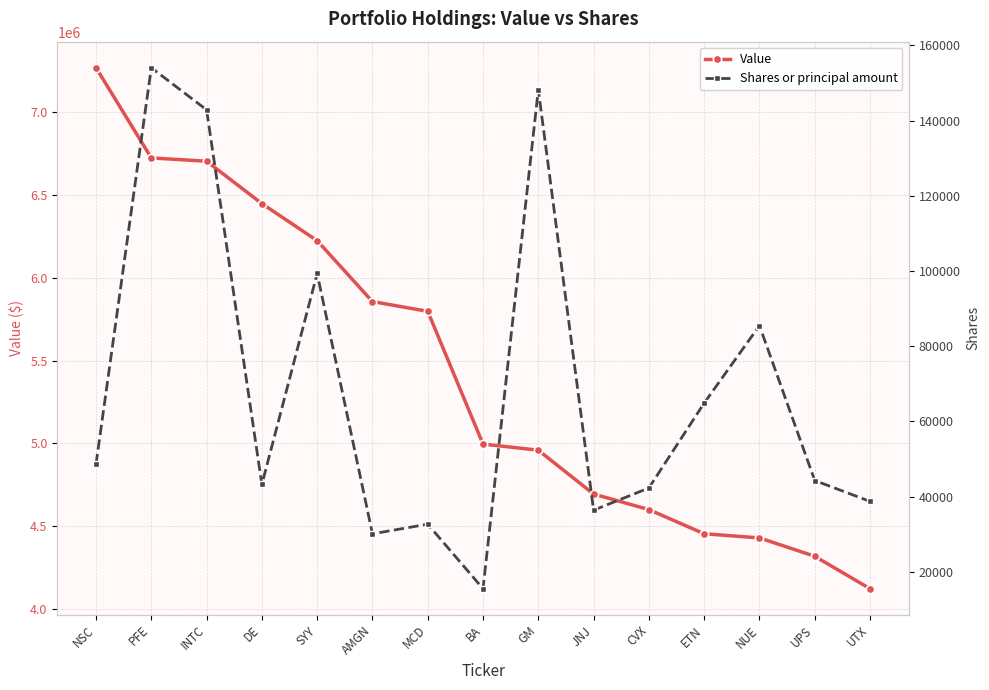

How many data points in Shares or principal amount are less than 44270?

7